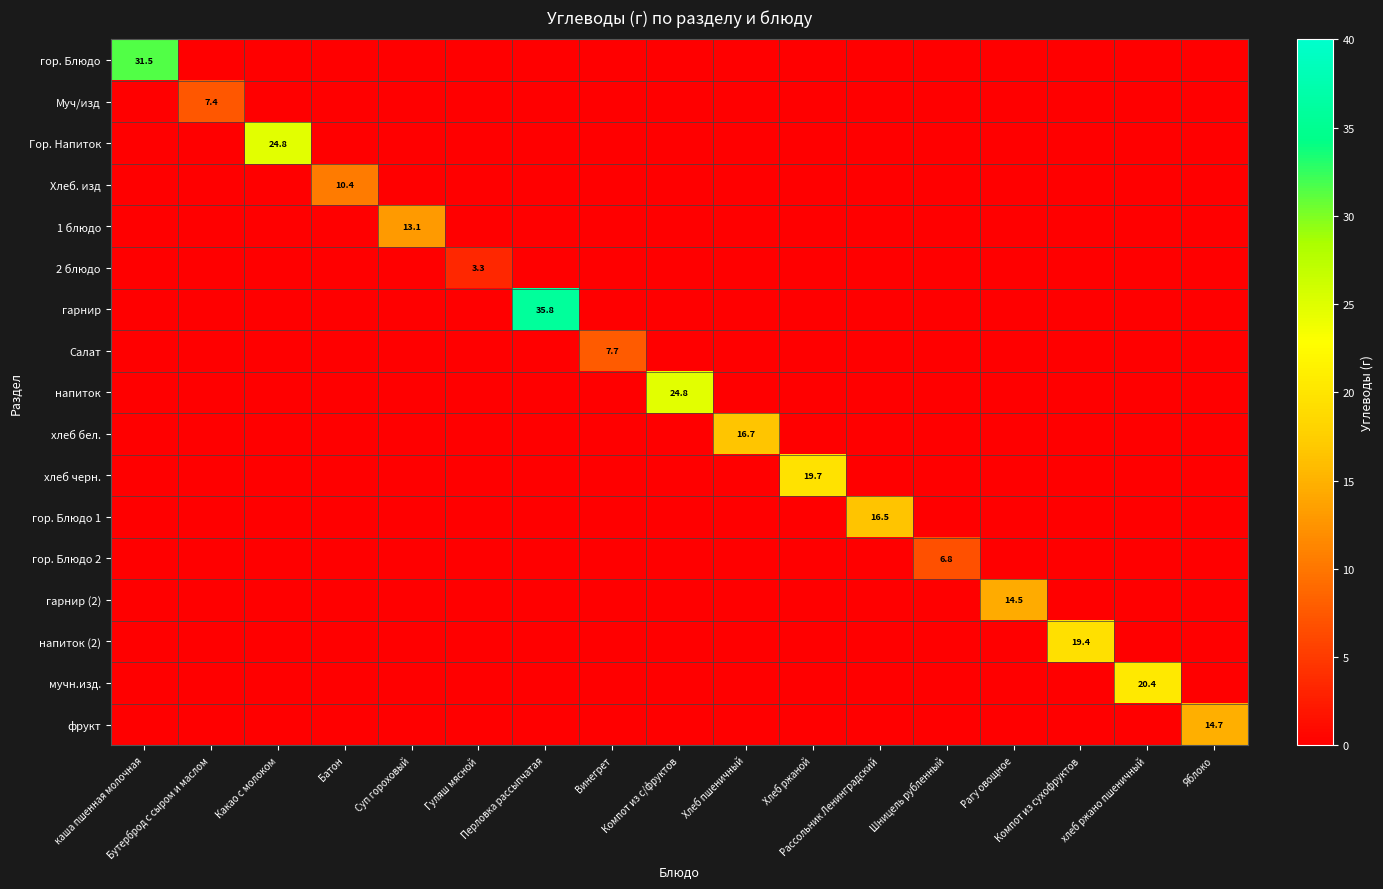

Rank the categories by напиток value from lowest to highest.

каша пшенная молочная, Бутерброд с сыром и маслом, Какао с молоком, Батон, Суп гороховый, Гуляш мясной, Перловка рассыпчатая, Винегрет, Хлеб пшеничный, Хлеб ржаной, Рассольник Ленинградский, Шницель рубленный, Рагу овощное, Компот из сухофруктов, хлеб ржано пшеничный, Яблоко, Компот из с/фруктов